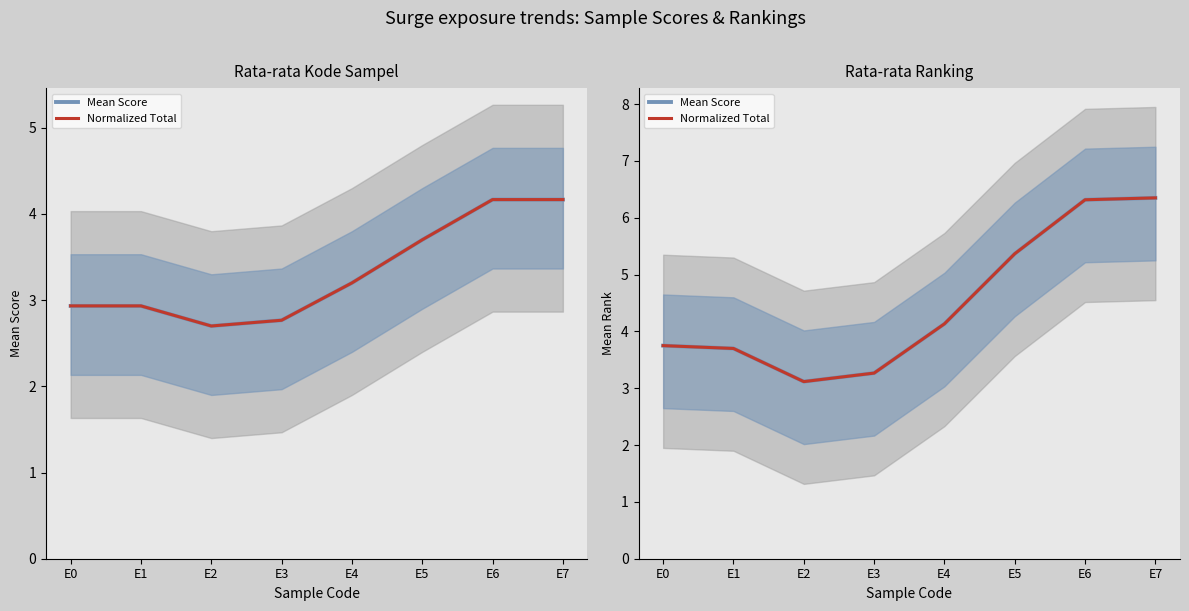

In Mean Score, how many points are lower than both neighbors (excluding endpoints)?

1